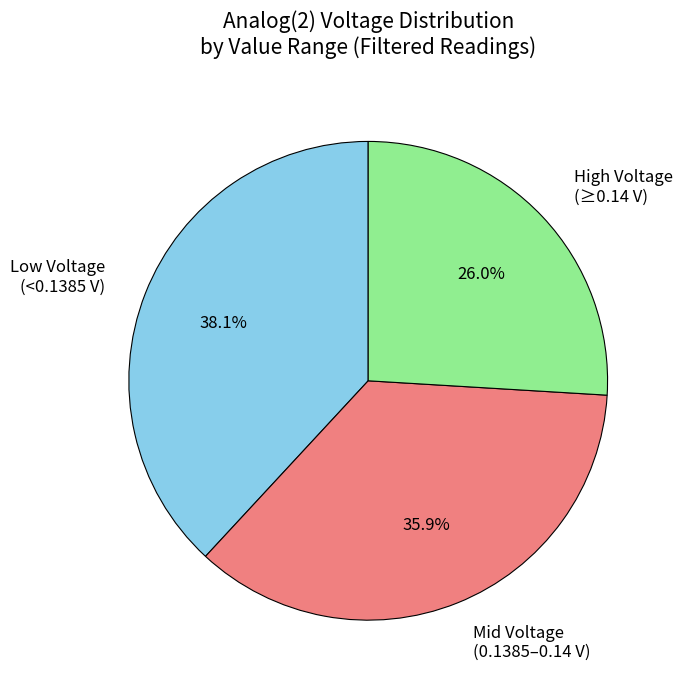

Is there a majority slice in this chart?

No